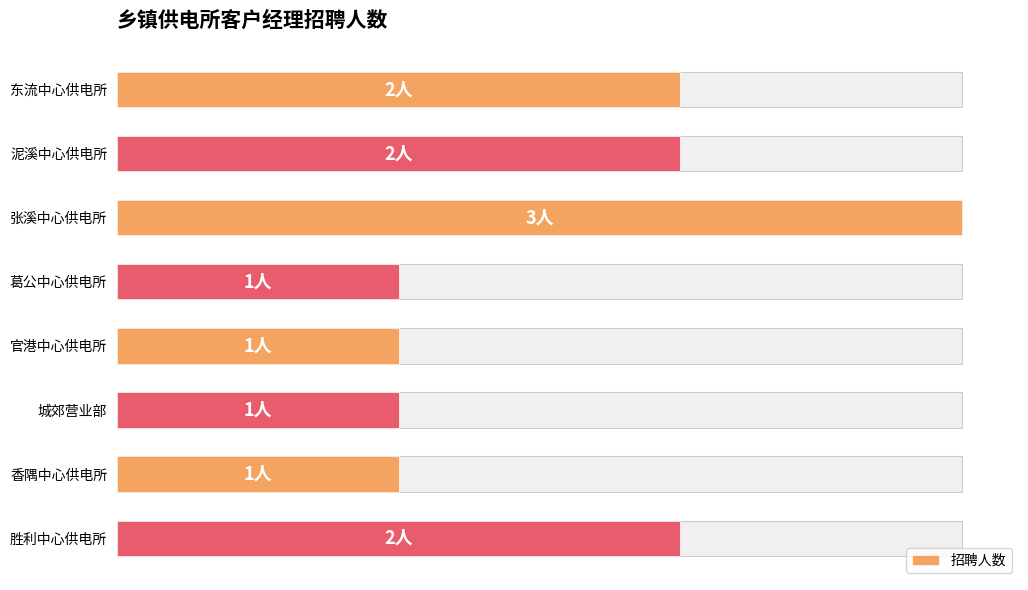

What is the sum of all values?

13